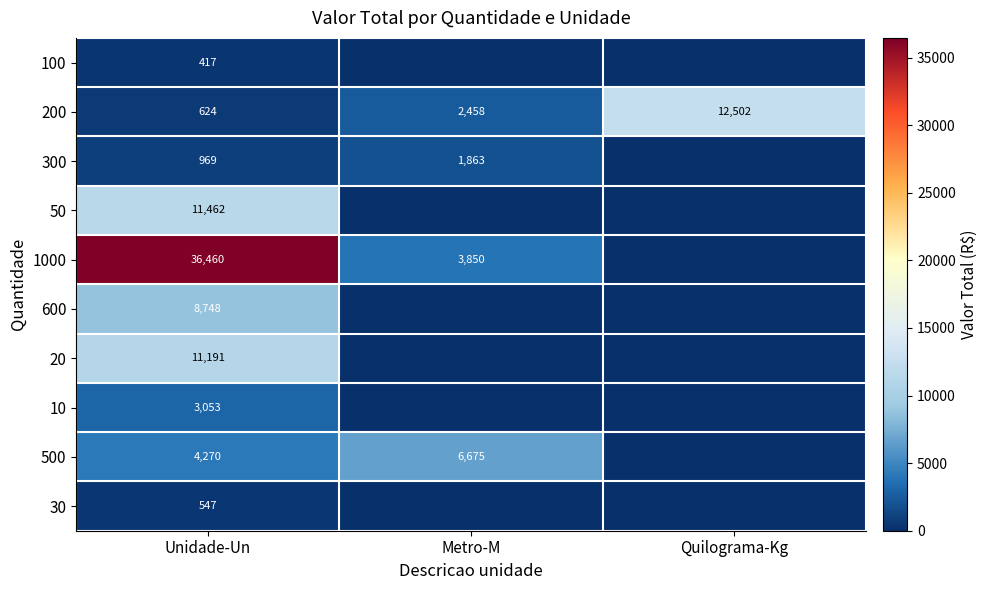

Rank the series at Unidade-Un from lowest to highest value.

100, 30, 200, 300, 10, 500, 600, 20, 50, 1000